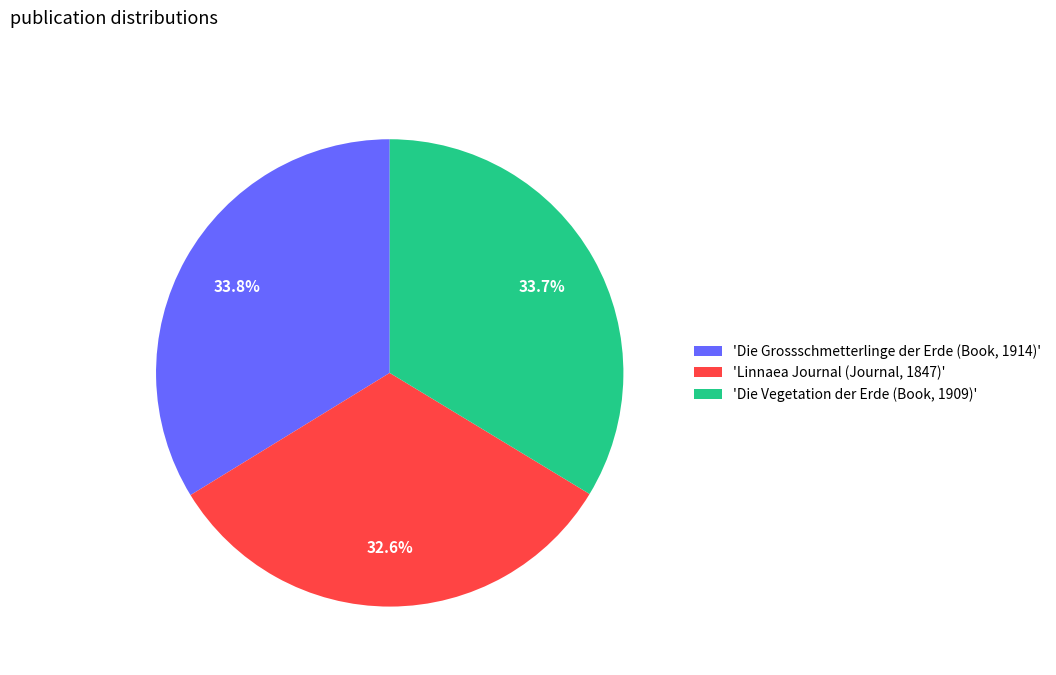

What is the ratio of the value at 'Linnaea Journal (Journal, 1847)' to the value at 'Die Grossschmetterlinge der Erde (Book, 1914)'?

1.0